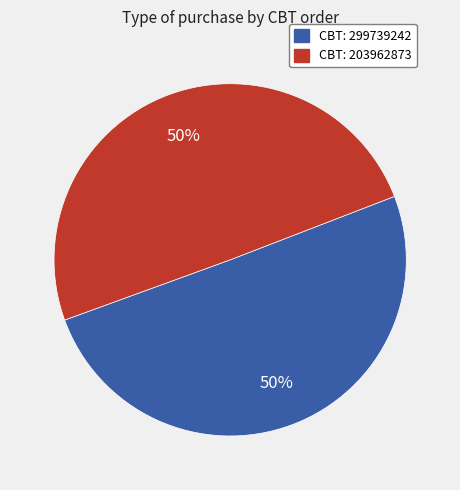

How many segments does this pie chart have?

2